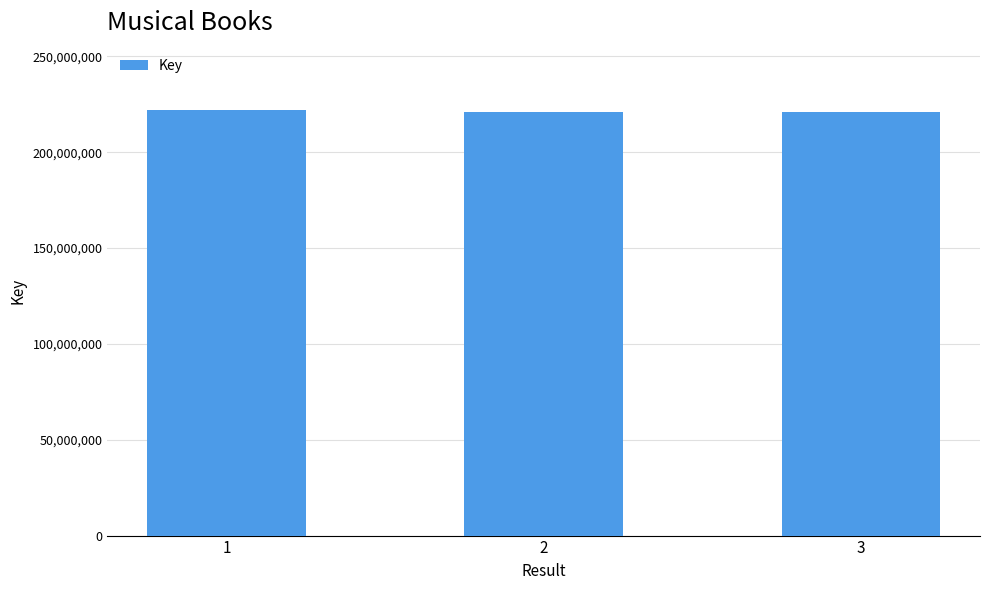

What is the average value?

221362202